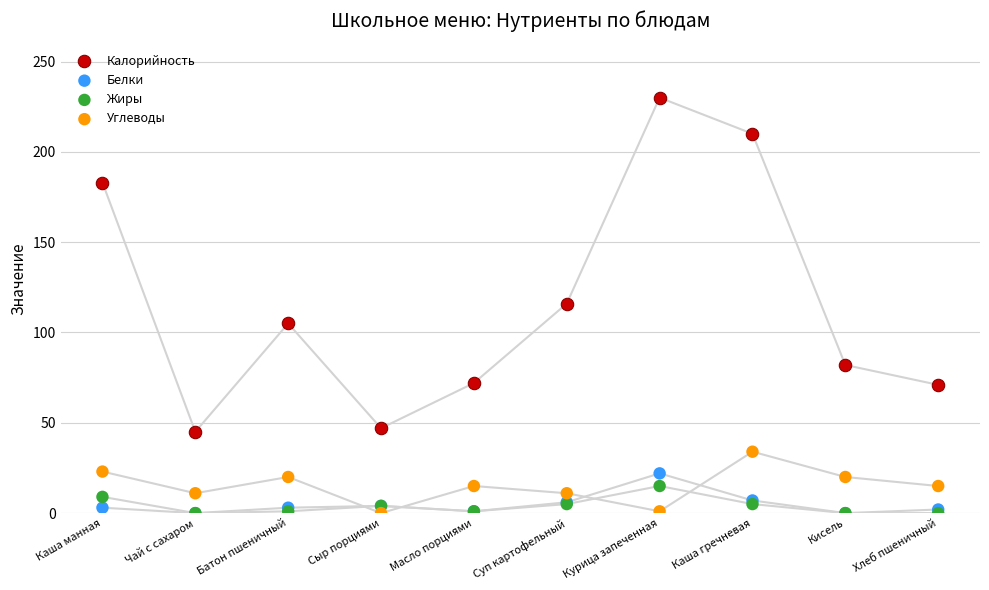

Which series contains the highest Y value?

Калорийность